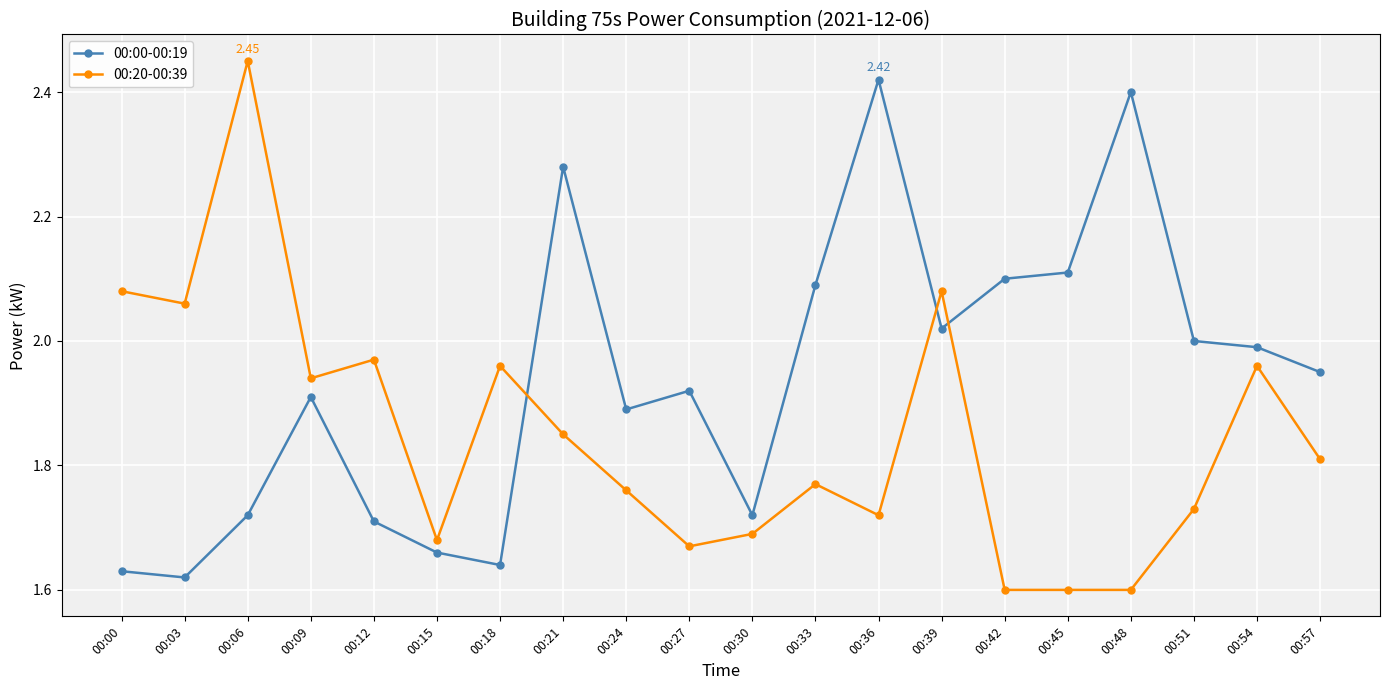

Where do 00:00-00:19 and 00:20-00:39 first cross each other?

00:18 and 00:21